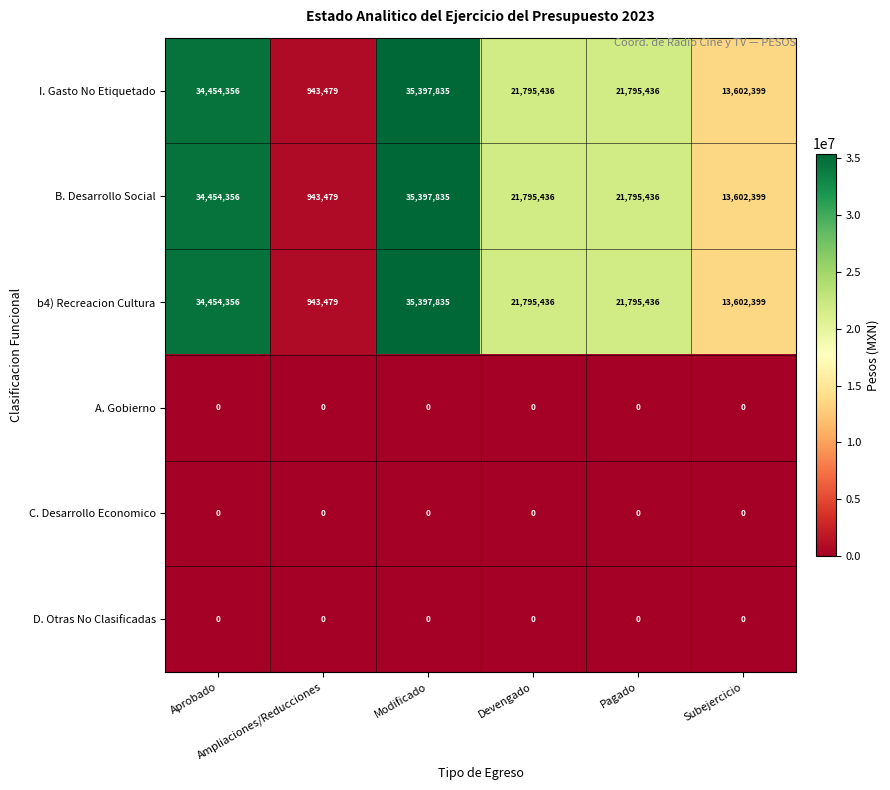

What is the greatest value displayed?

35397835